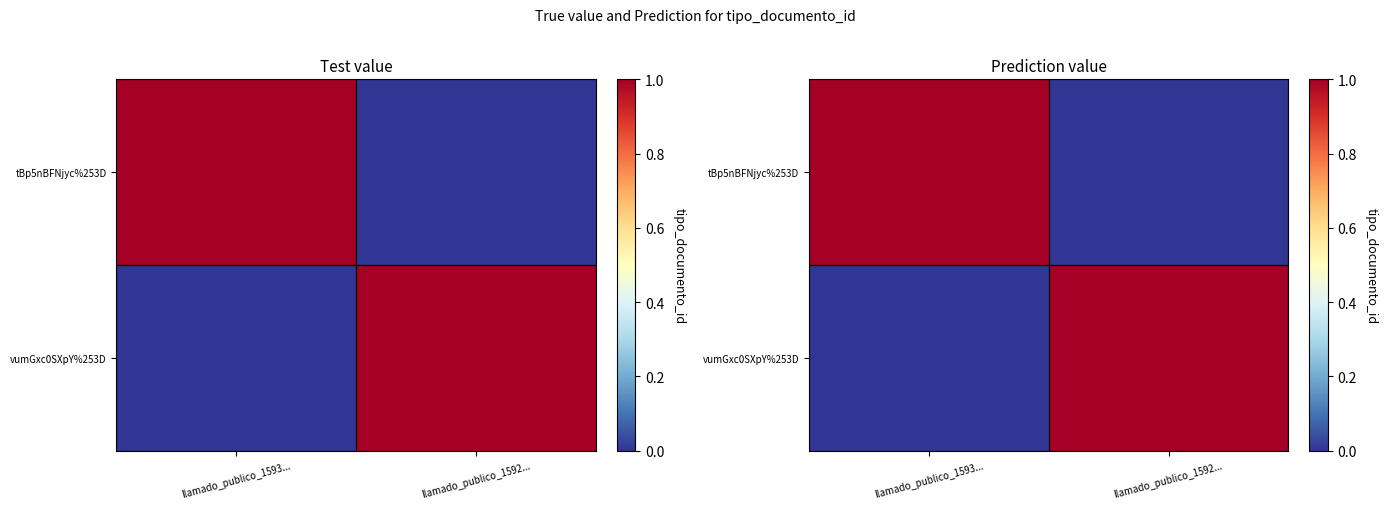

At which category is the sum across all series the highest?

llamado_publico_1593...